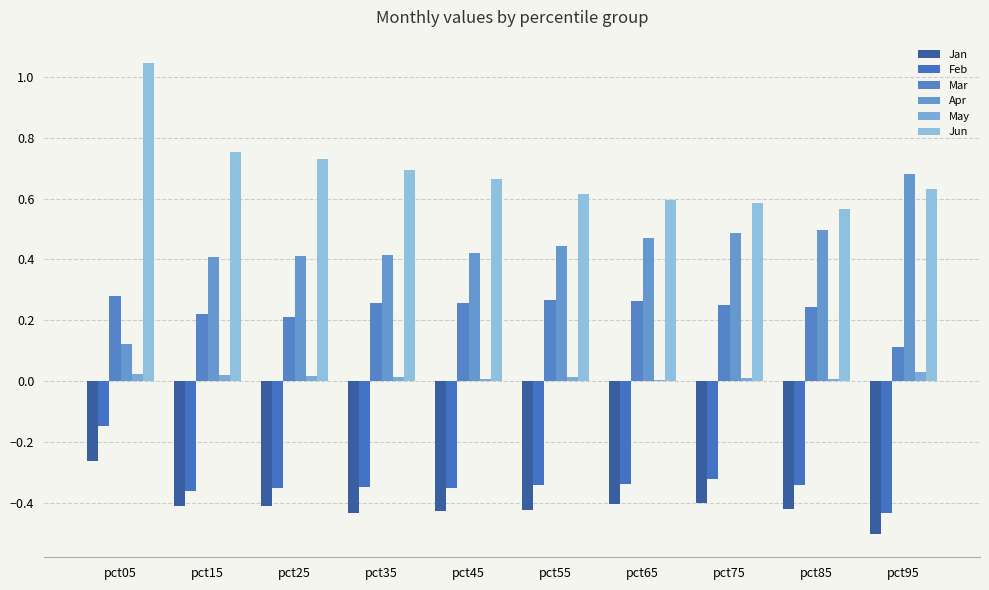

How many categories are shown in the chart?

10